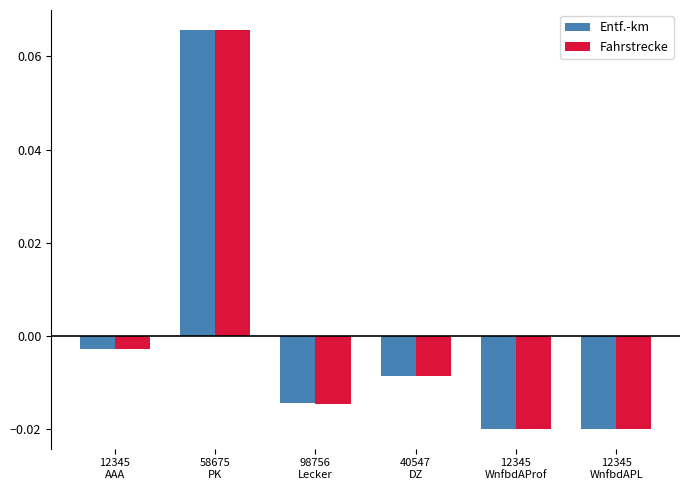

Which series has the largest range (max minus min)?

Entf.-km